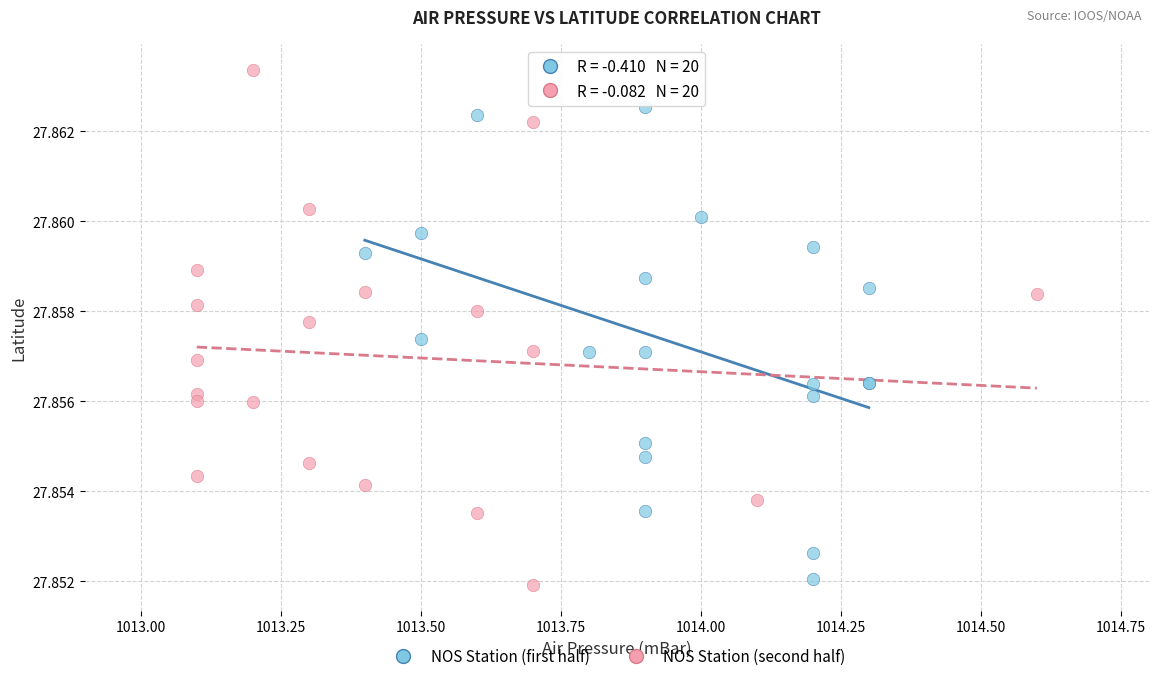

Which series contains the highest Y value?

NOS Station (second half)